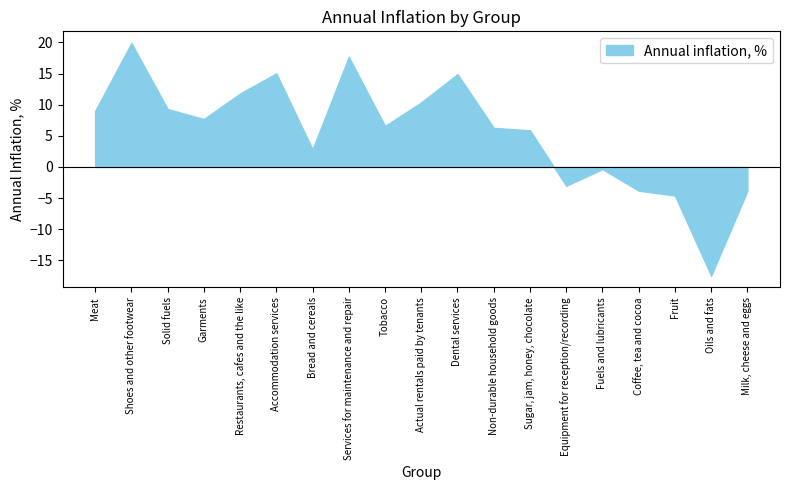

Rank the categories by value from lowest to highest.

Oils and fats, Fruit, Milk, cheese and eggs, Coffee, tea and cocoa, Equipment for reception/recording, Fuels and lubricants, Bread and cereals, Sugar, jam, honey, chocolate, Non-durable household goods, Tobacco, Garments, Meat, Solid fuels, Actual rentals paid by tenants, Restaurants, cafes and the like, Dental services, Accommodation services, Services for maintenance and repair, Shoes and other footwear